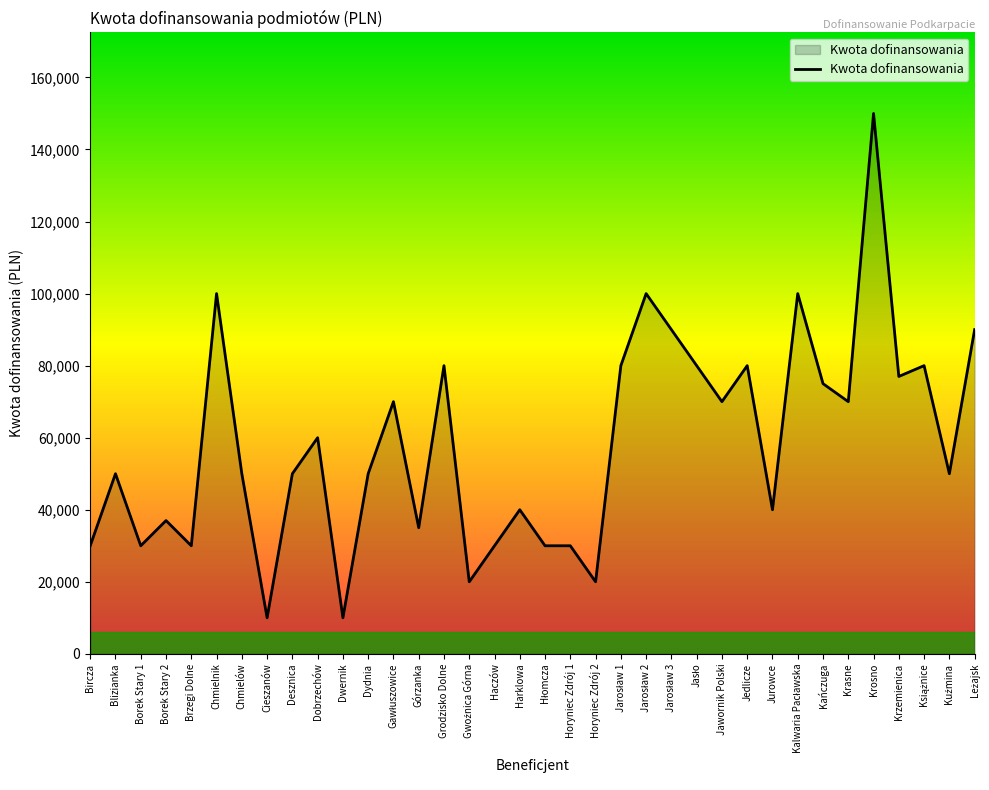

The chart shows a value of 37000 at Borek Stary 2. True or false?

True